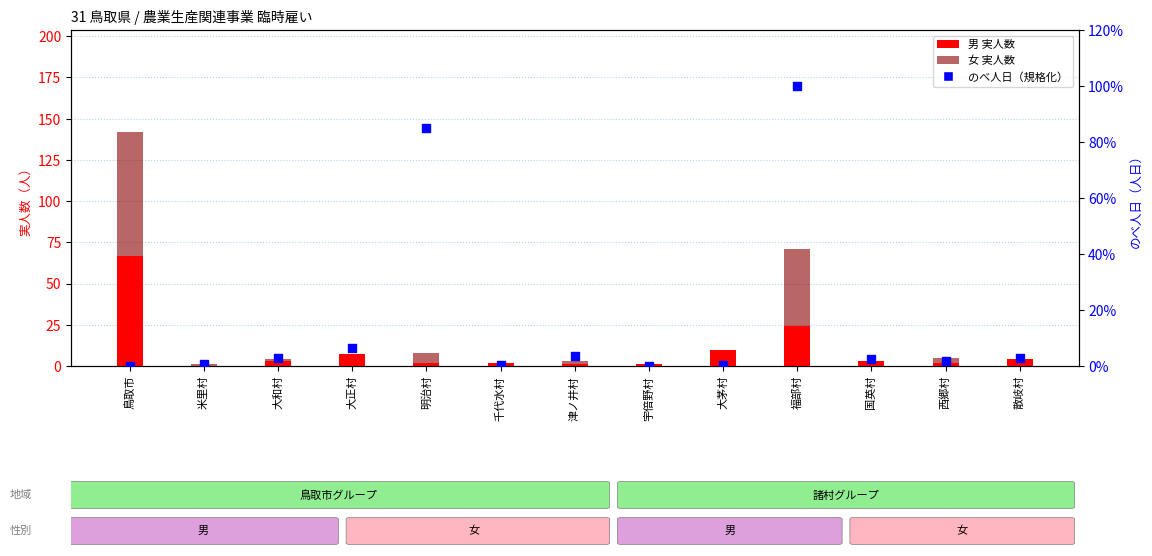

What are all the series names shown in the legend?

男 実人数, 女 実人数, のべ人日（規格化）